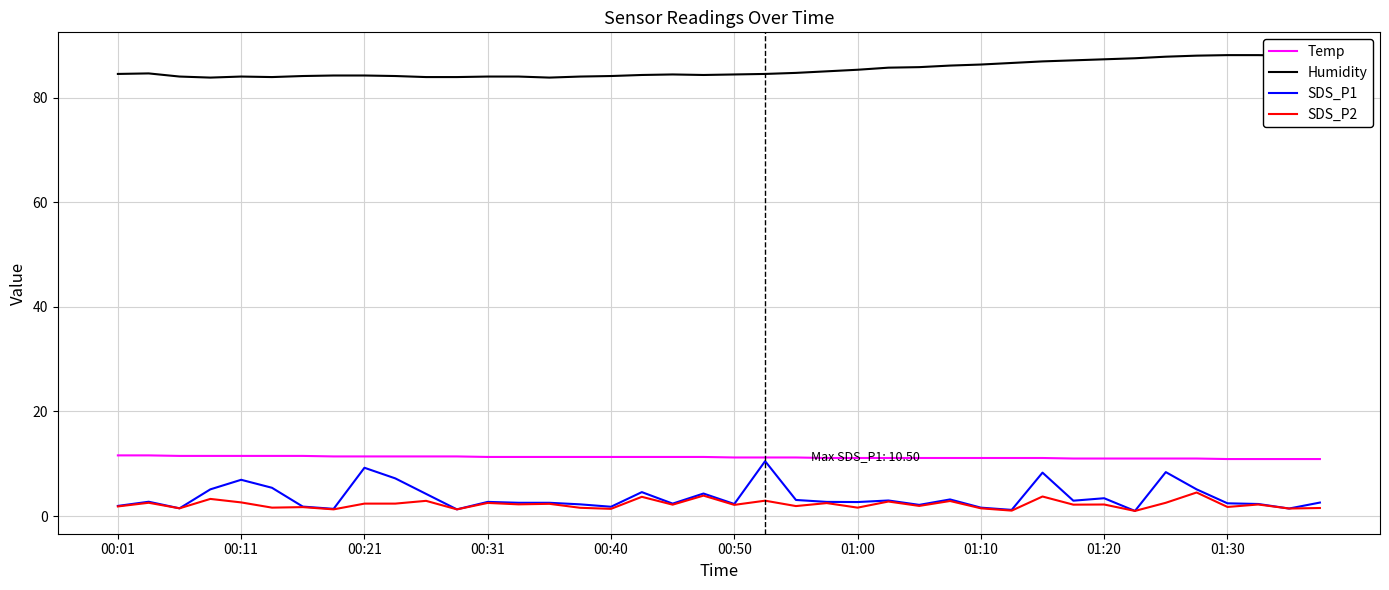

Which series has the largest range (max minus min)?

SDS_P1